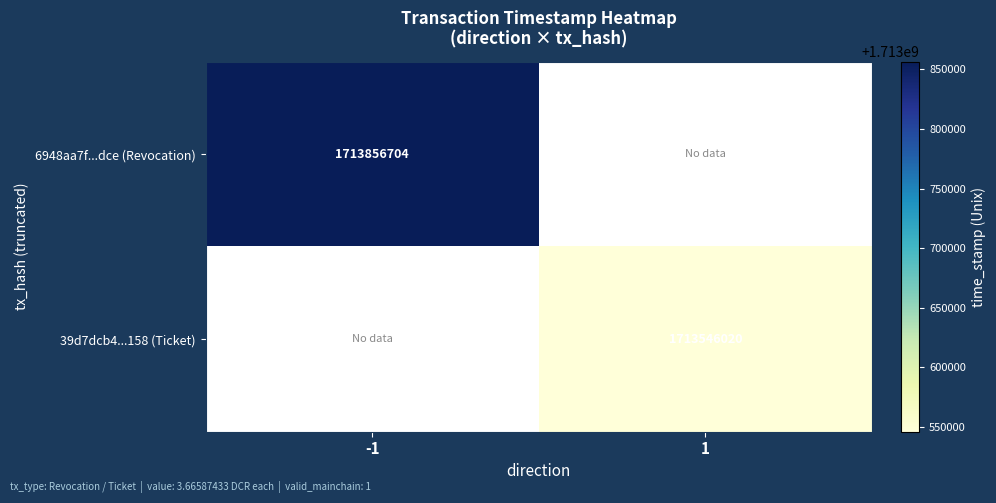

True or false: 39d7dcb4...158 (Ticket) has a value of 1713546020 at 1.

True